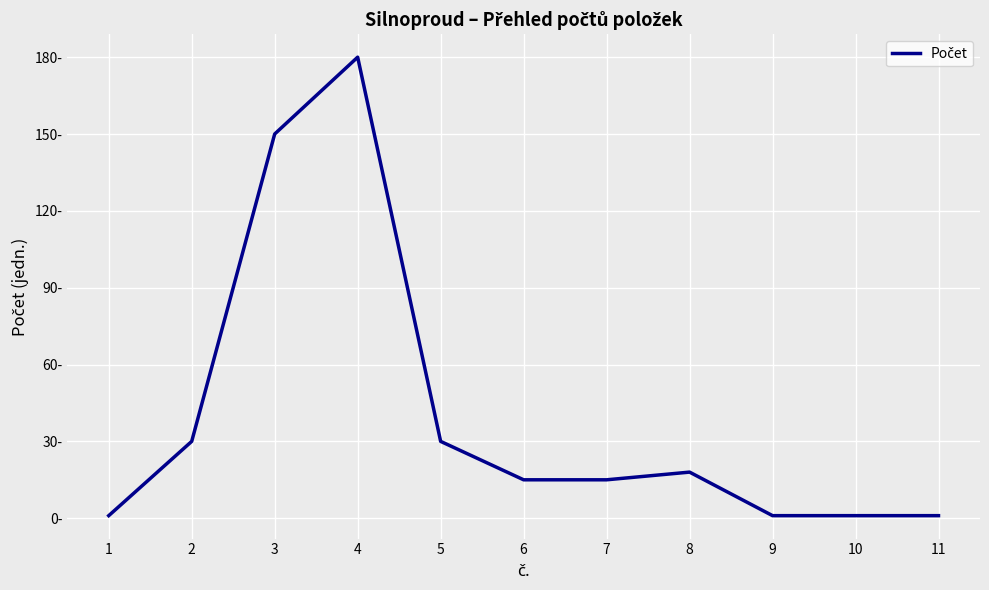

What is the value of the 4th point from the left?

180